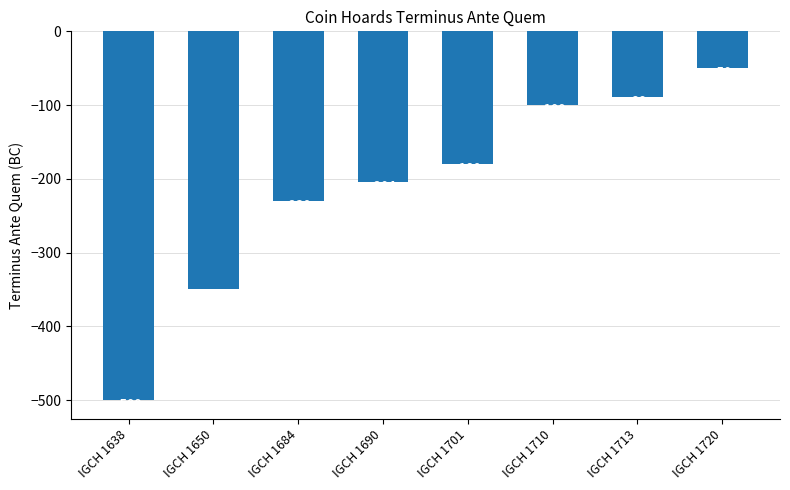

What is the change in value from IGCH 1638 to IGCH 1710?

+400